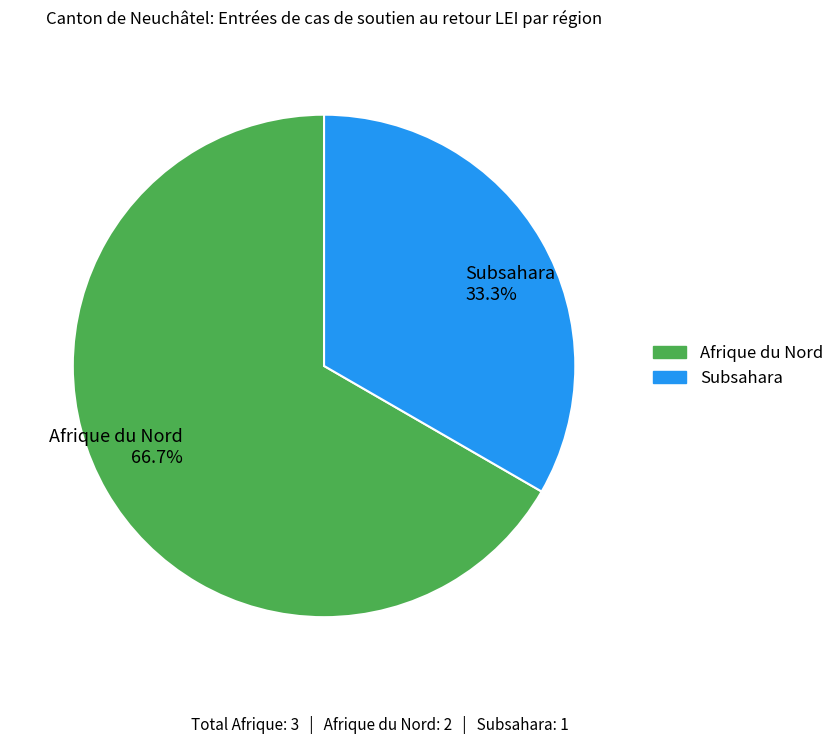

What percentage is NOT represented by Afrique du Nord?

33.3%